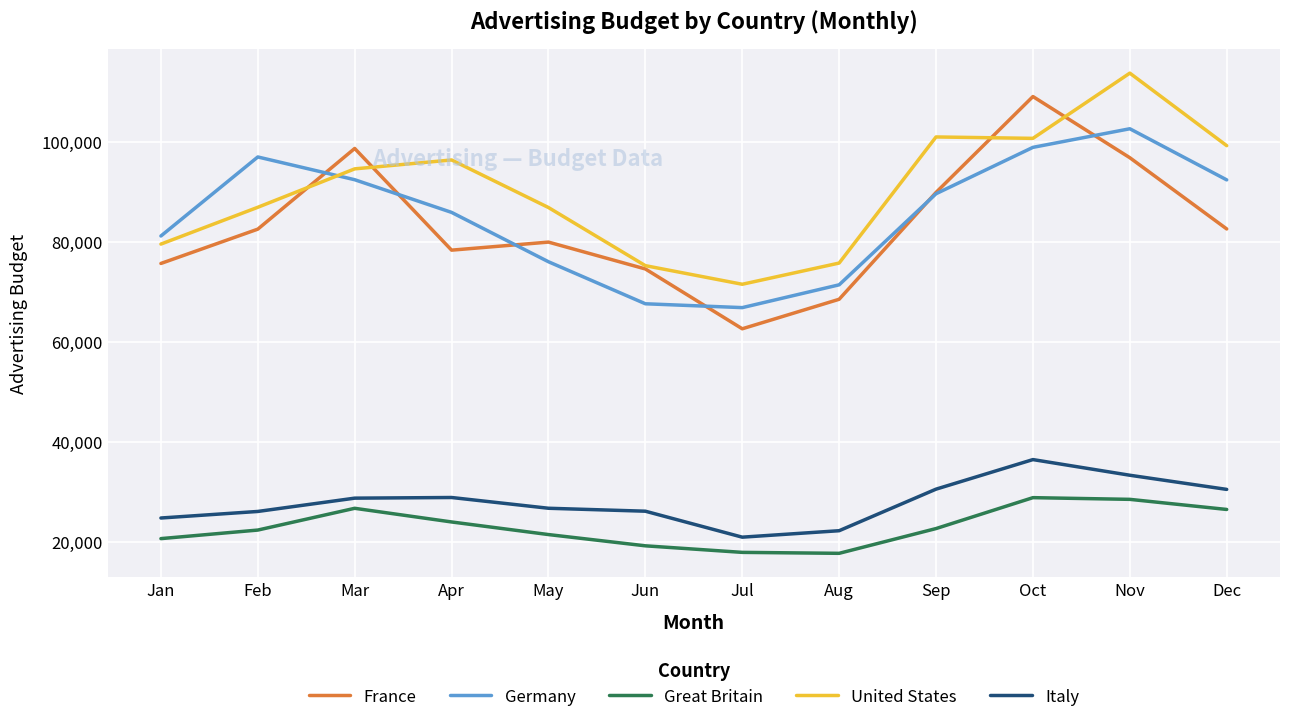

Between which two adjacent categories do France and Germany first intersect?

Feb and Mar